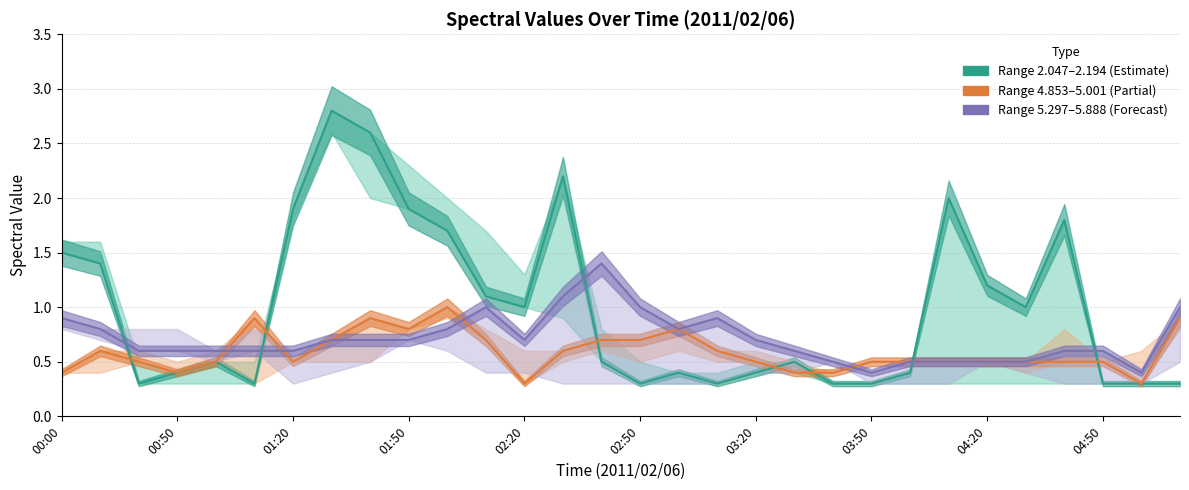

How many interior local valleys does the 5.297 (estimate) series have?

4